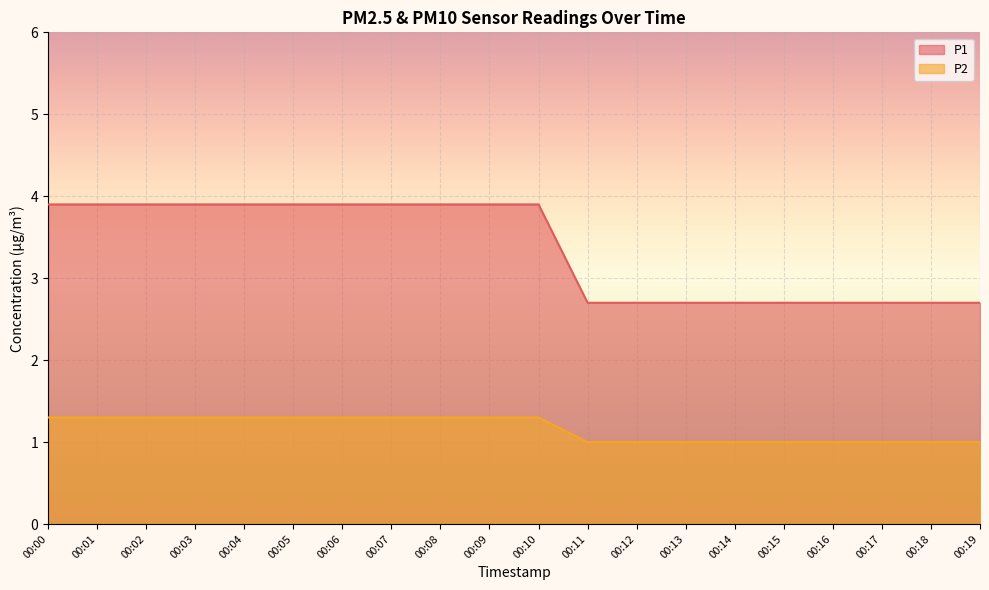

What is the average value of the P2 series?

1.2